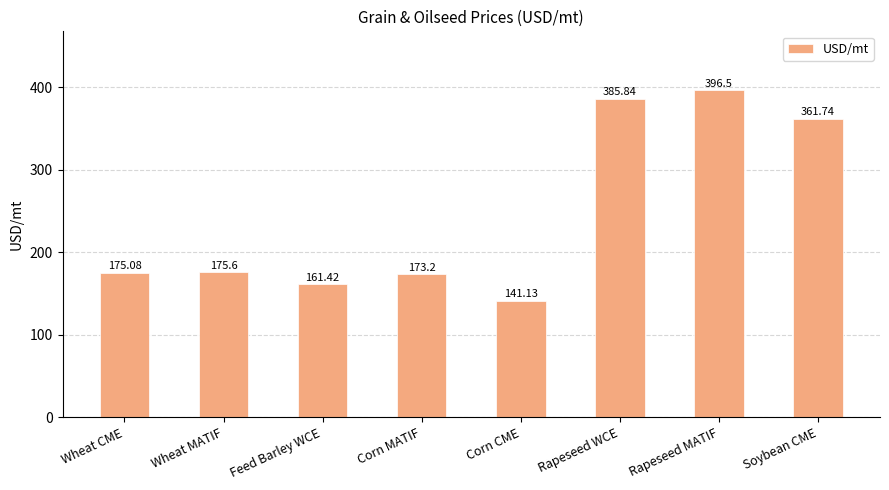

What is the maximum value shown in the chart?

396.5